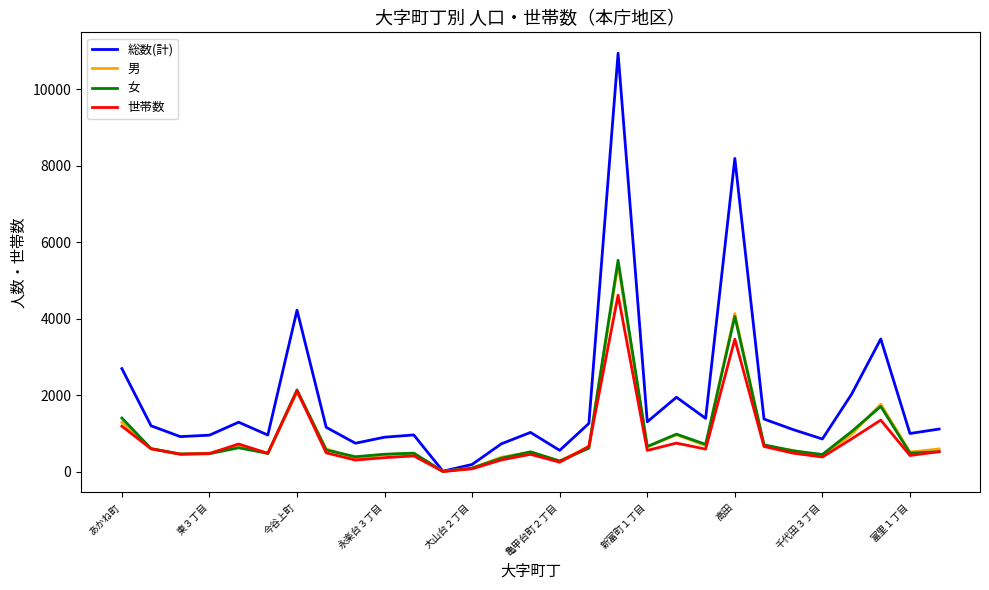

What are all the series names shown in the legend?

総数(計), 男, 女, 世帯数